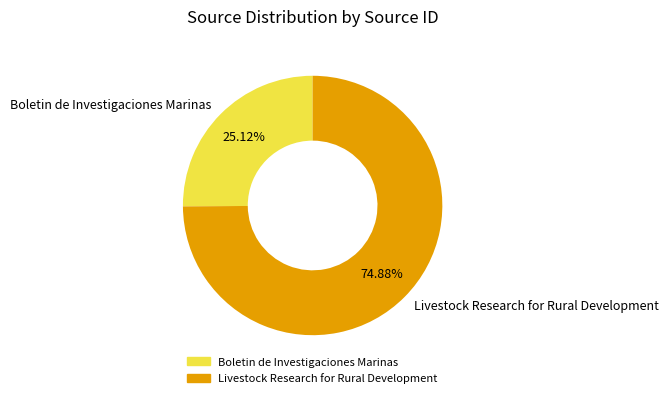

What is the majority slice?

Livestock Research for Rural Development